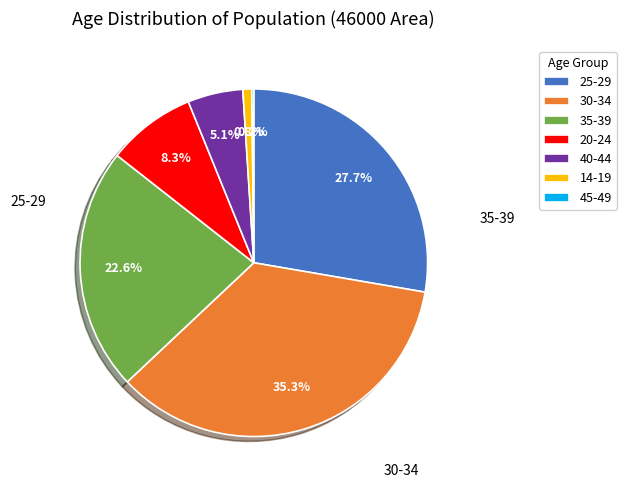

Does 35-39 represent more than half of the total?

No